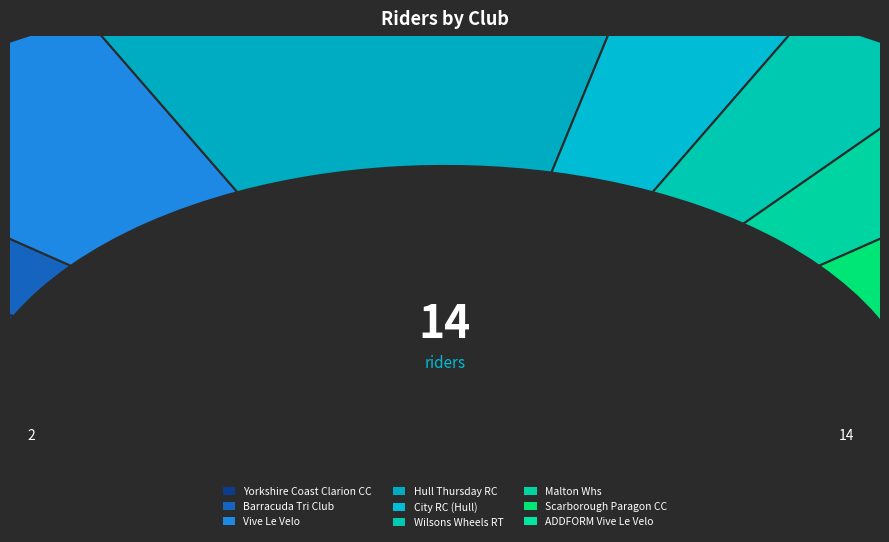

Is it true that Vive Le Velo is 14% of the pie?

True